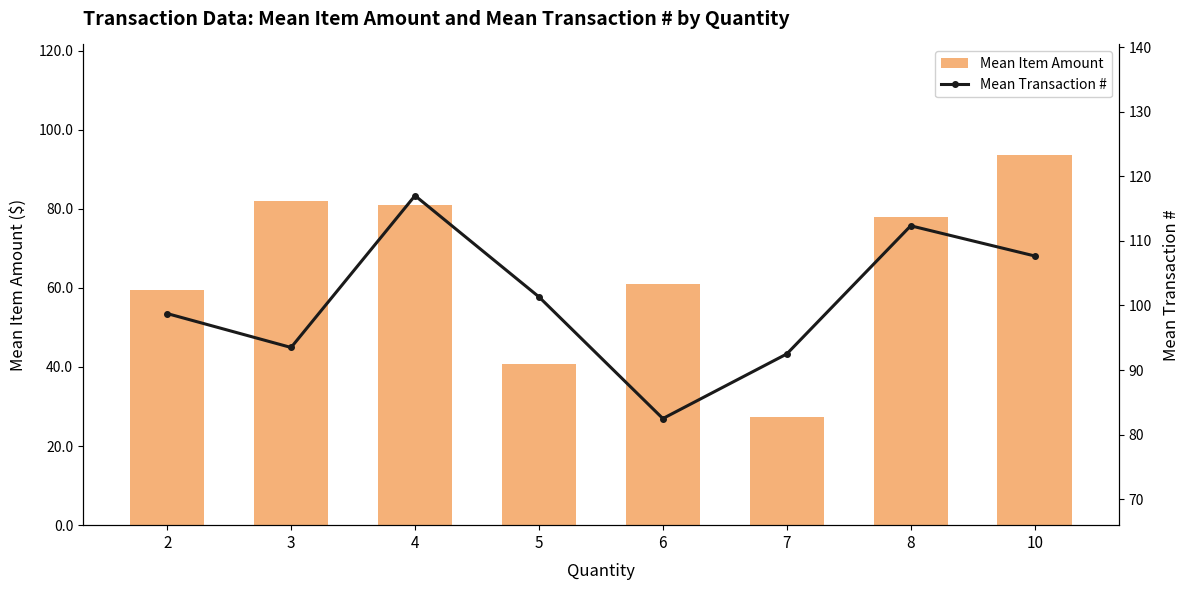

Which series changed the most between 3 and 4?

Mean Transaction #